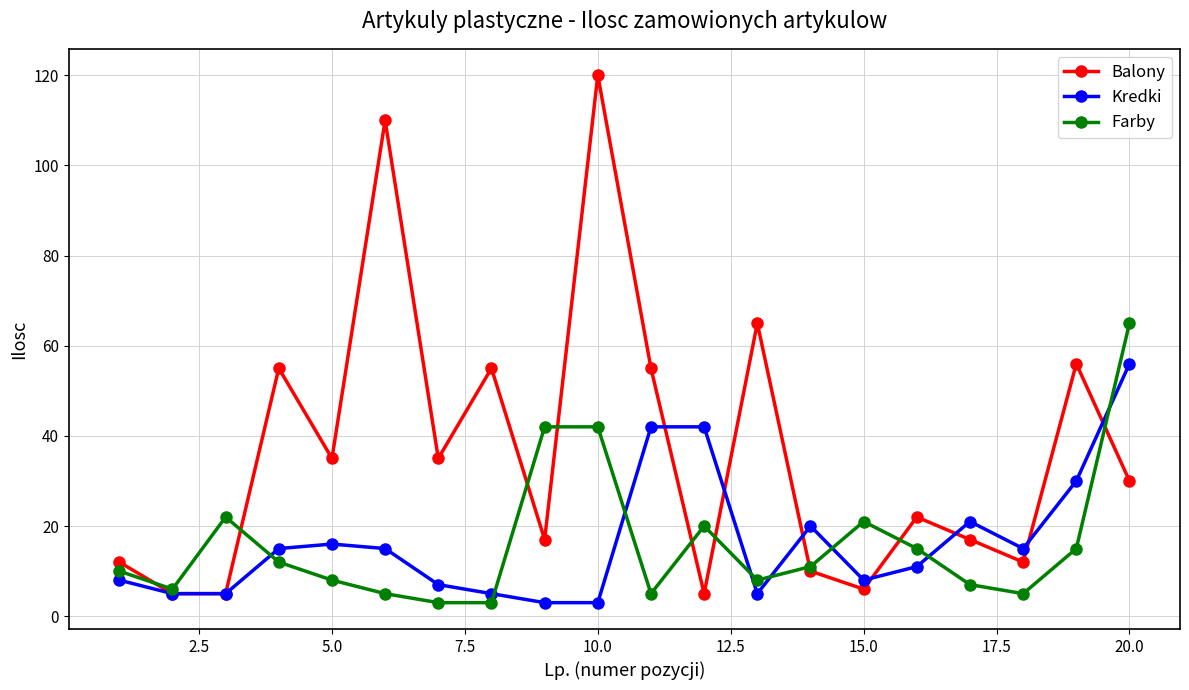

How many categories are shown in the chart?

20